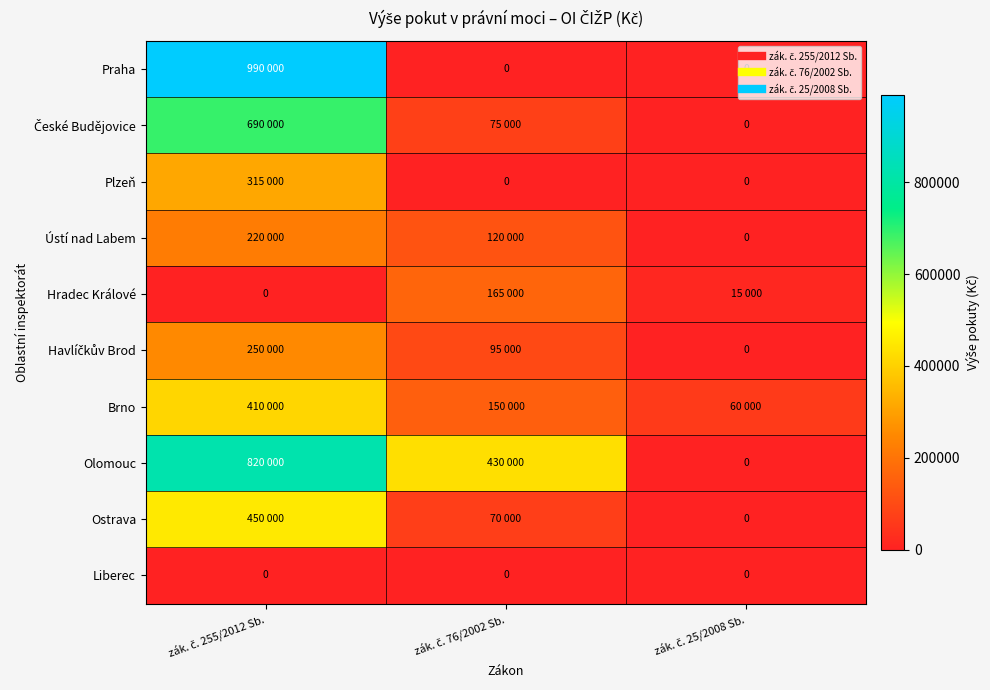

What is the difference between the second highest and minimum values in the Olomouc series?

430000